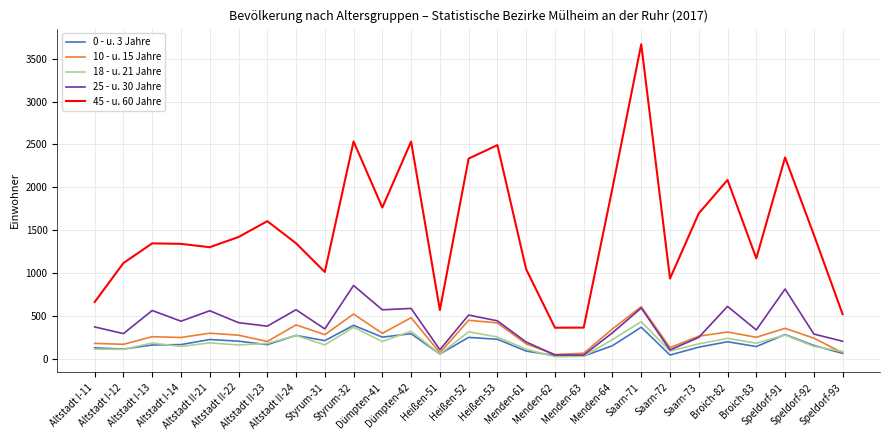

What is the greatest value displayed?

3670